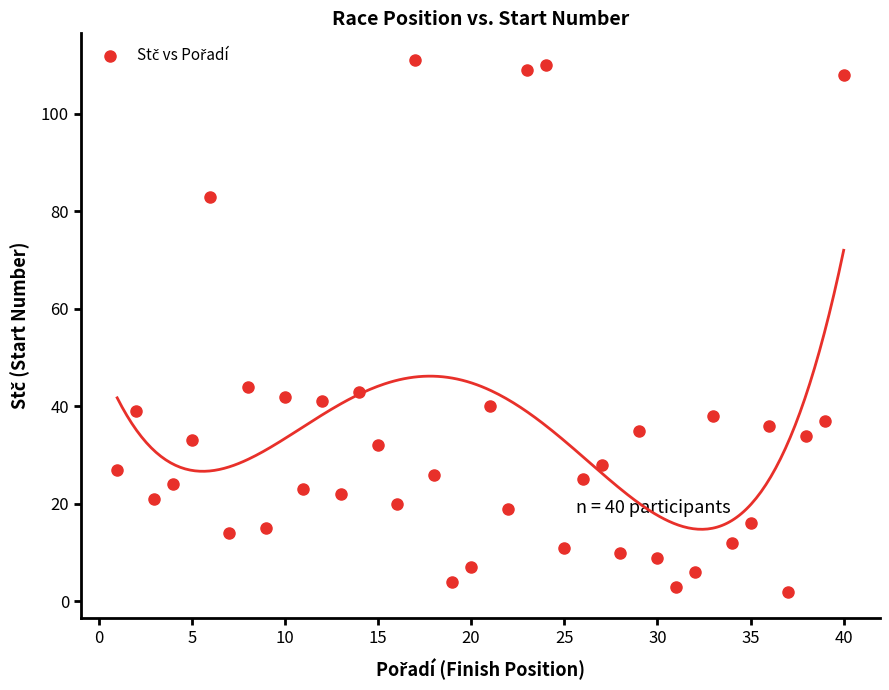

What is the range of Y values (max minus min)?

109